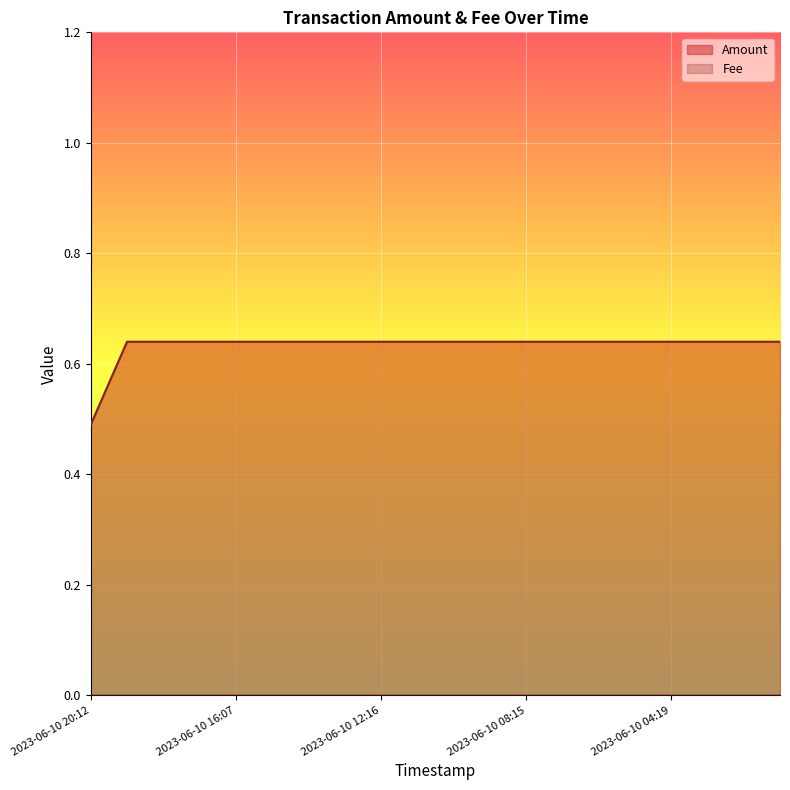

Does the chart display data point markers on the line(s)?

No